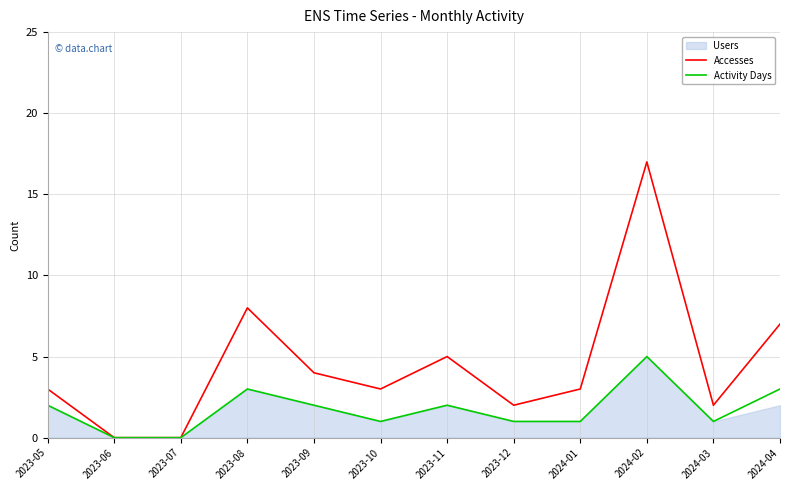

Is the value of Accesses at 2024-02 greater than the value of Activity Days at 2024-02?

Yes